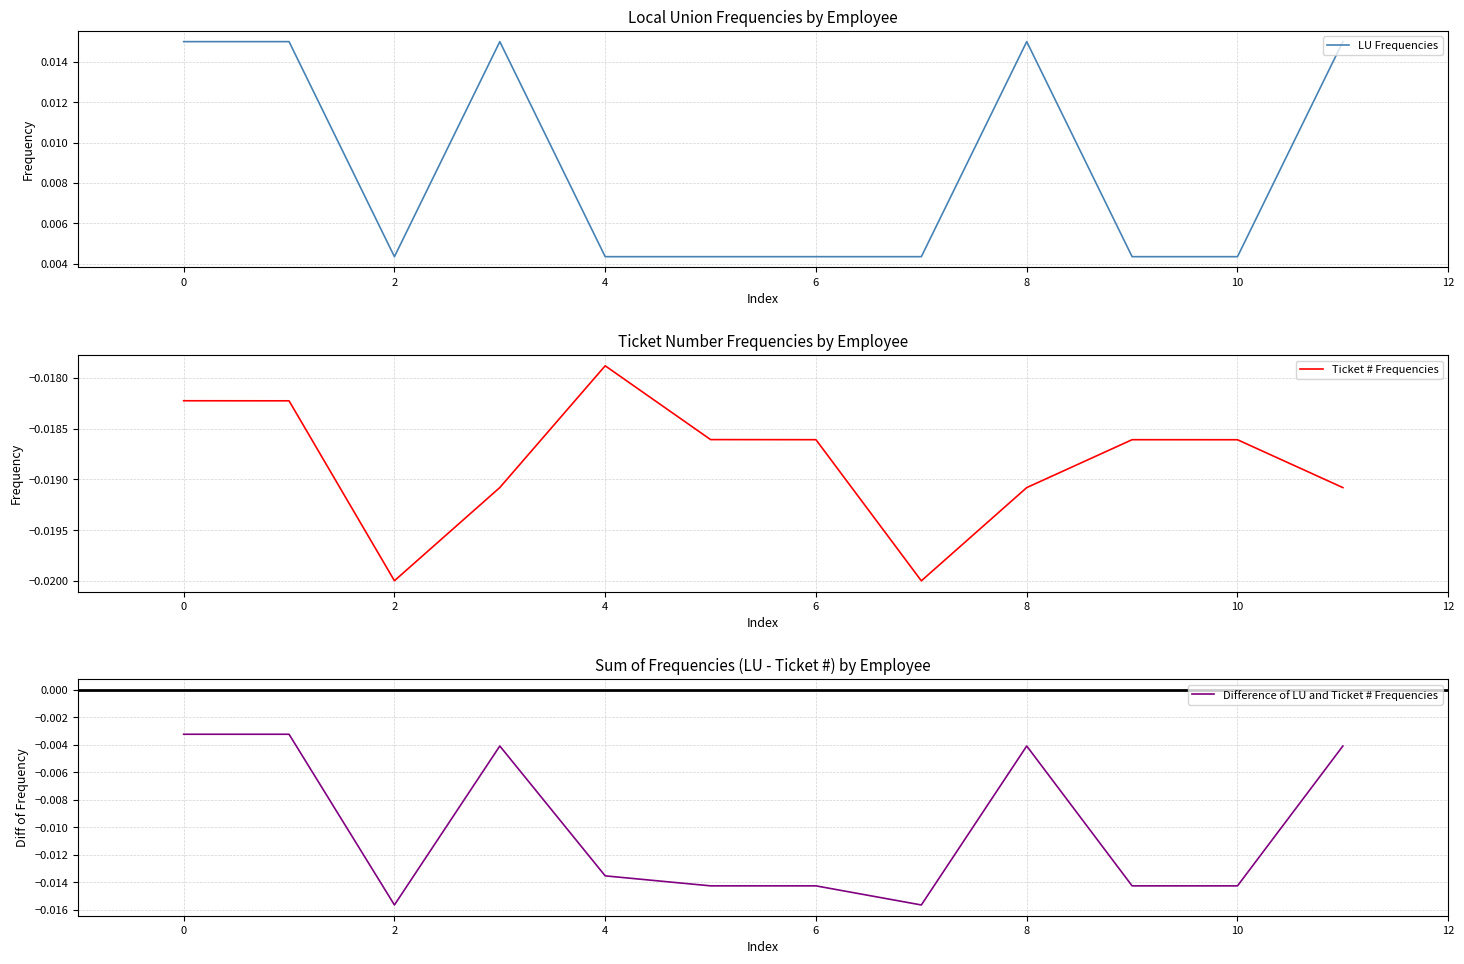

True or false: Ticket # Frequencies and LU Frequencies cross at least once.

False